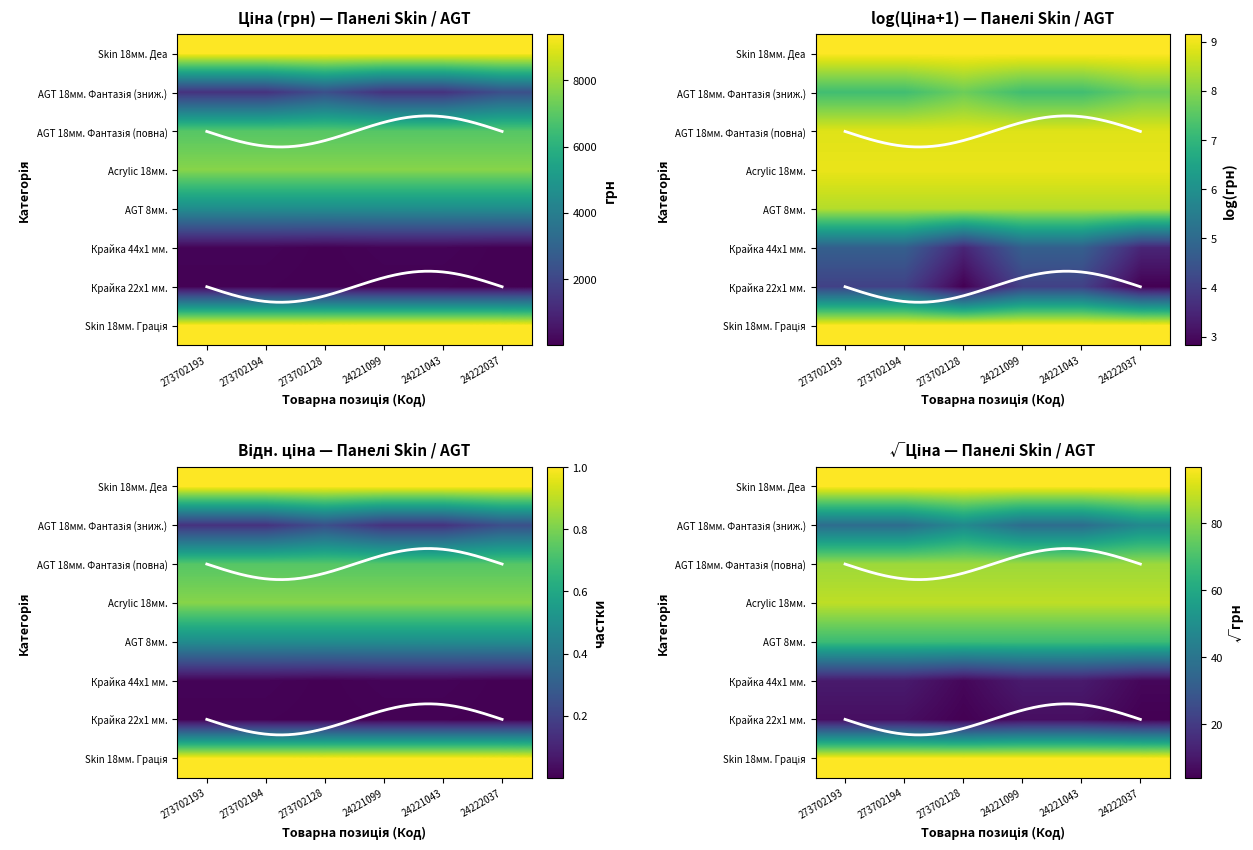

The value of Skin 18мм. Грація at 273702128 is 164.1. True or false?

False